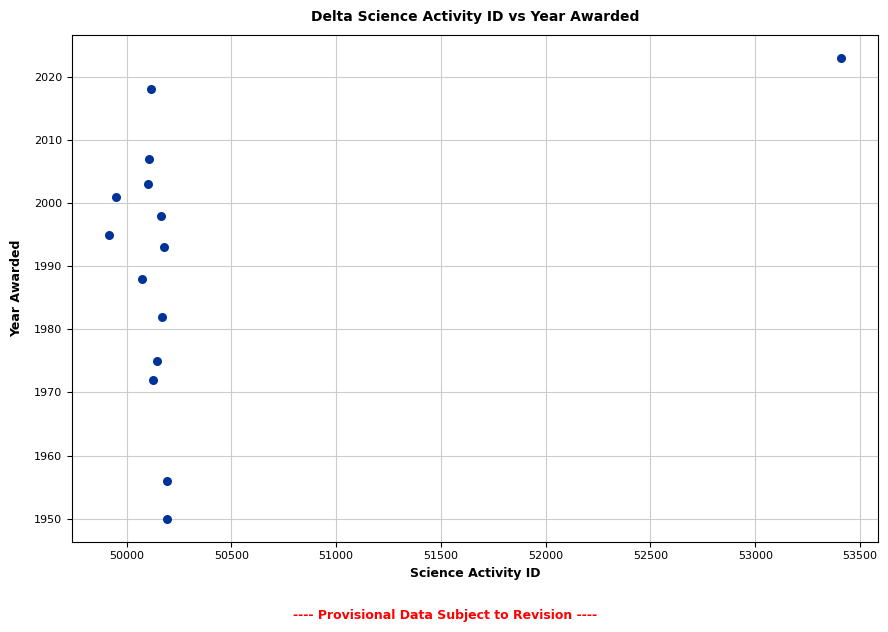

What Y value in the scatter plot is closest to 1986?

1988